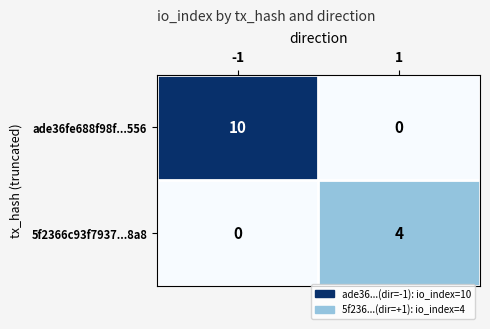

True or false: 5f2366c93f7937...8a8 has a value of 4 at 1.

True